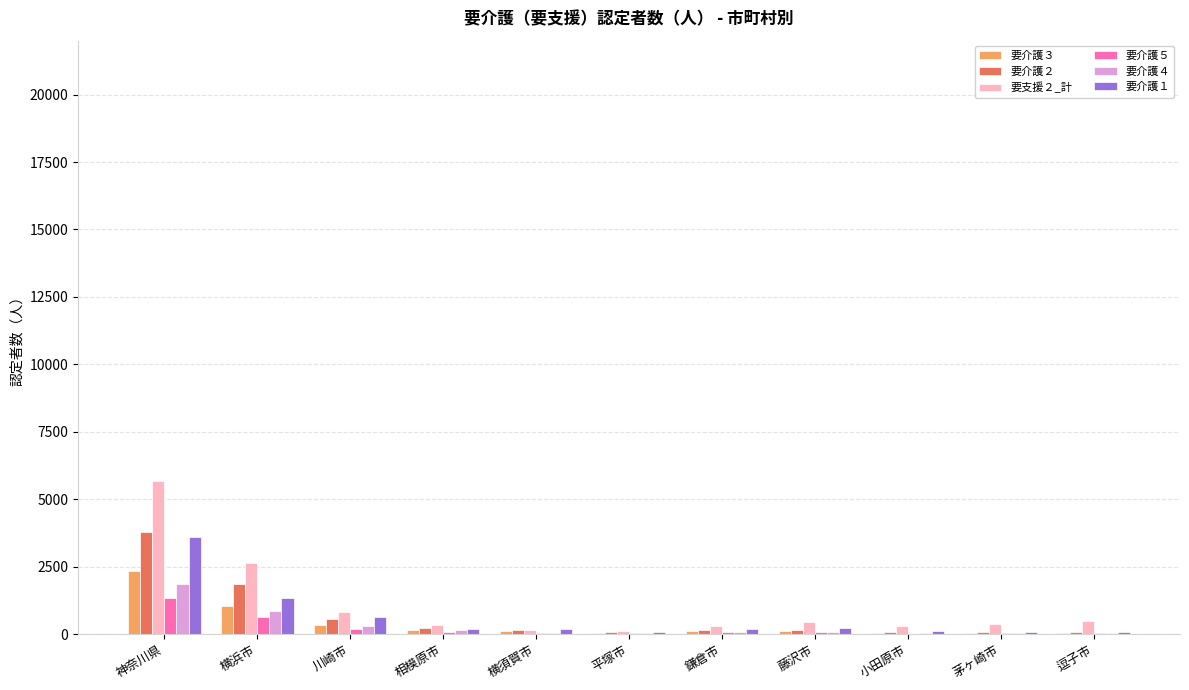

At which category is the sum across all series the highest?

神奈川県